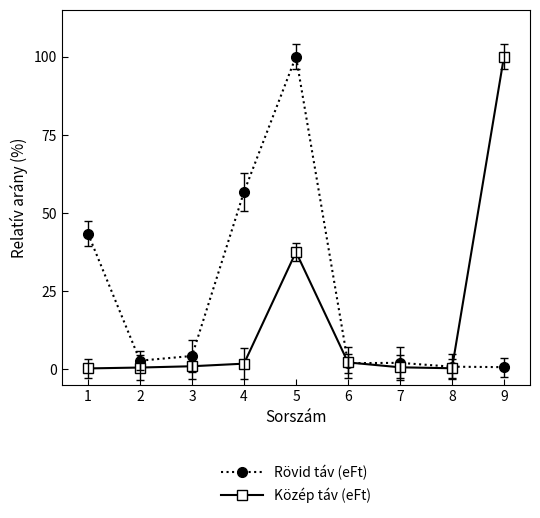

What is the maximum value for Rövid táv (eFt)?

100.0